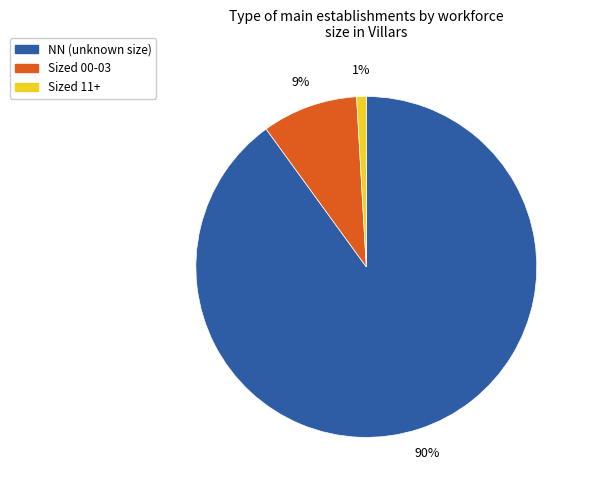

Is there any slice that represents more than half of the pie?

Yes